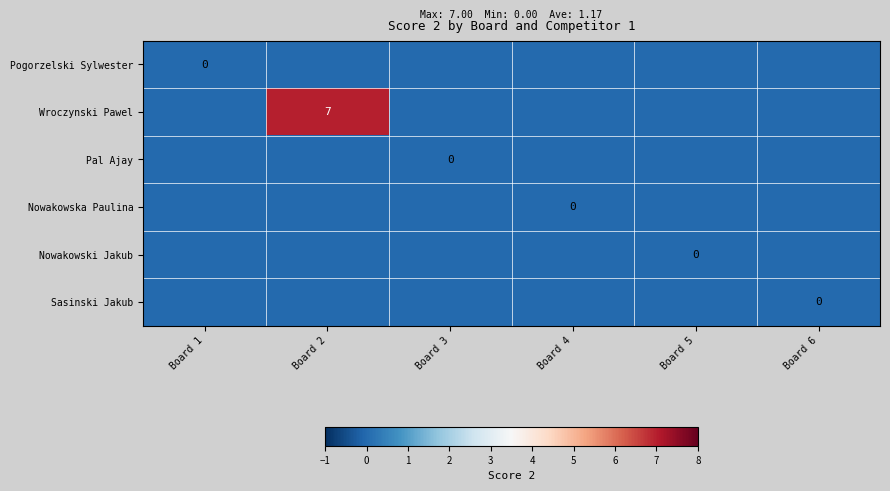

Which label corresponds to the largest value in the chart?

Board 2